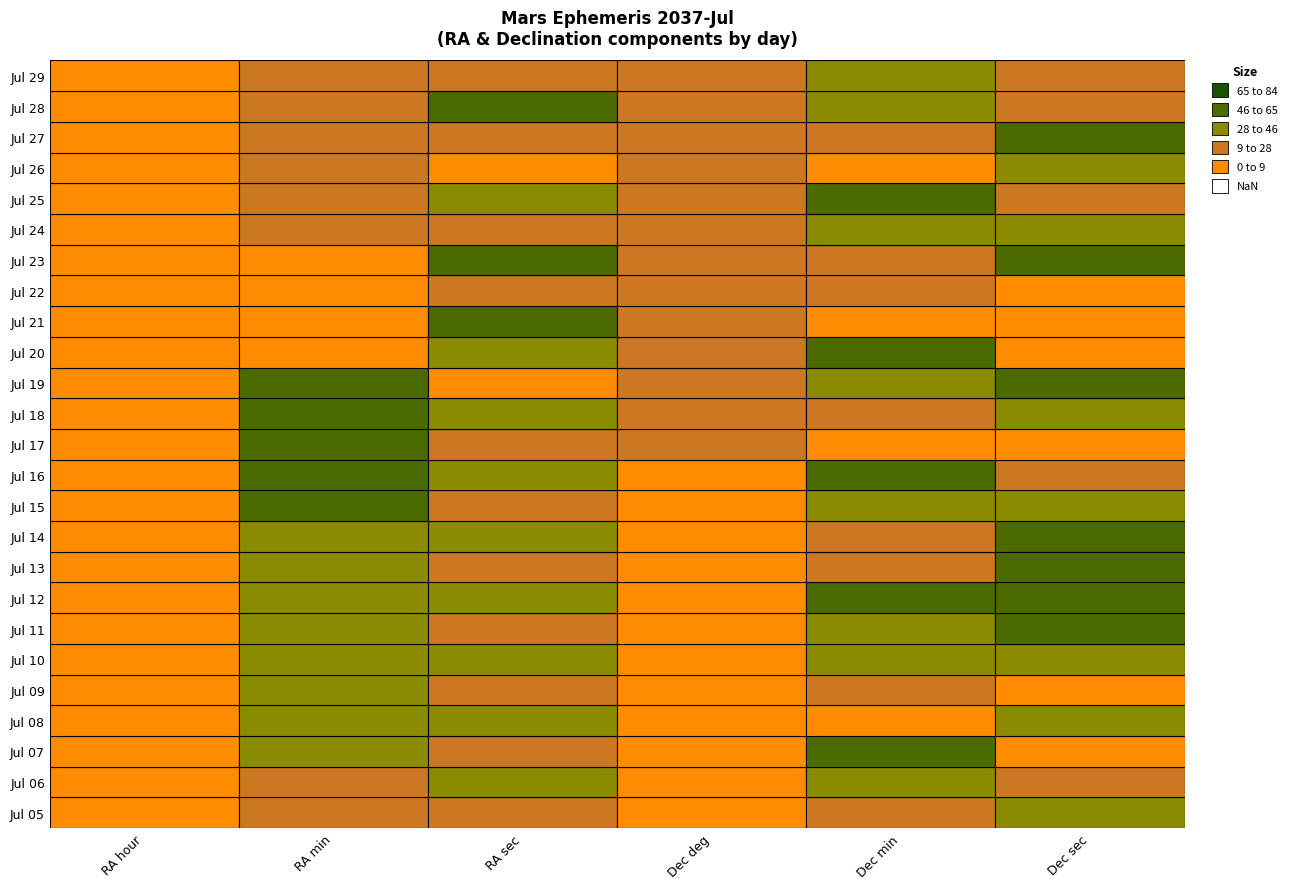

What is the difference between the highest and lowest values at Jul 05?

1